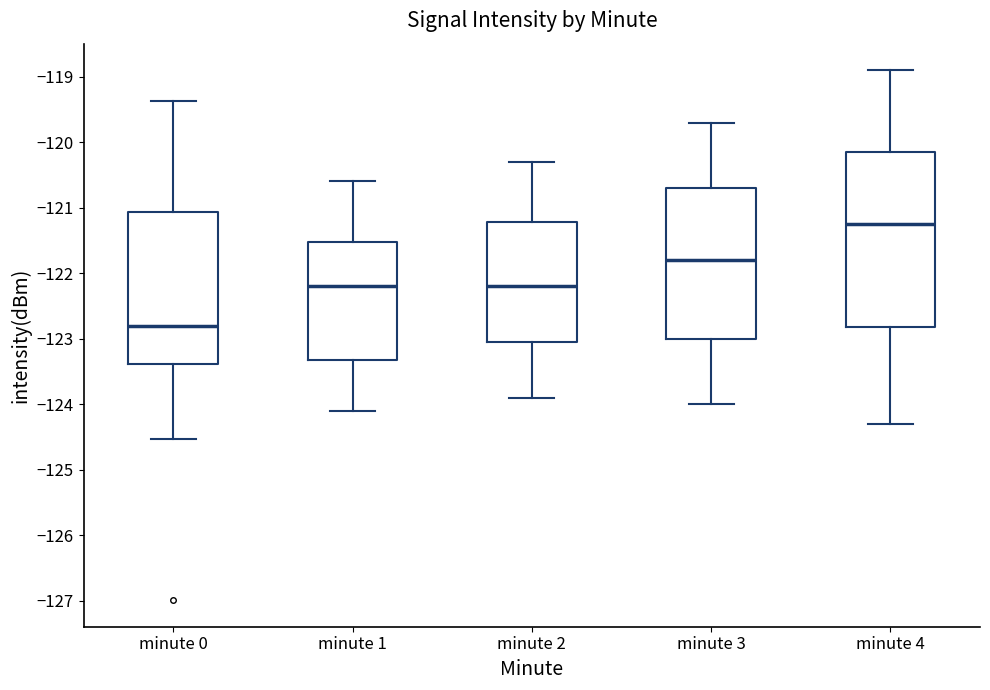

Reading left to right, read every box against the y-axis: the position of its median line, the range the box covers, and the ends of its whiskers. The values are not printed on the chart, so give them approximately, as read against the axis.

minute 0: median -122.8, box -123.4 to -121.1, whiskers -124.5 to -119.4
minute 1: median -122.2, box -123.3 to -121.5, whiskers -124.1 to -120.6
minute 2: median -122.2, box -123.0 to -121.2, whiskers -123.9 to -120.3
minute 3: median -121.8, box -123.0 to -120.7, whiskers -124.0 to -119.7
minute 4: median -121.2, box -122.8 to -120.1, whiskers -124.3 to -118.9